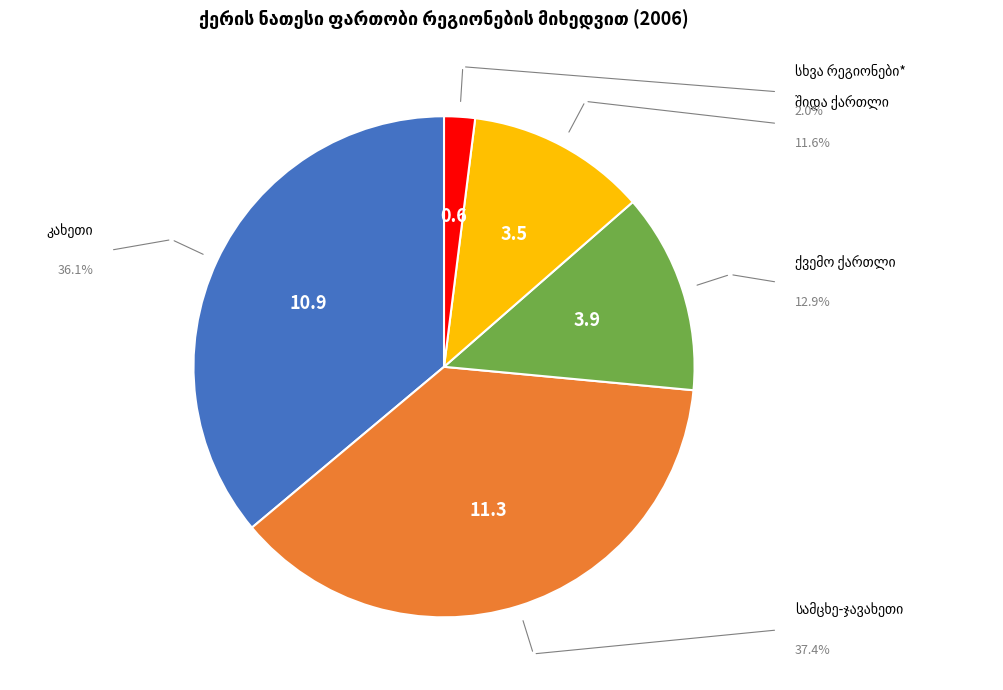

Is there a majority slice in this chart?

No